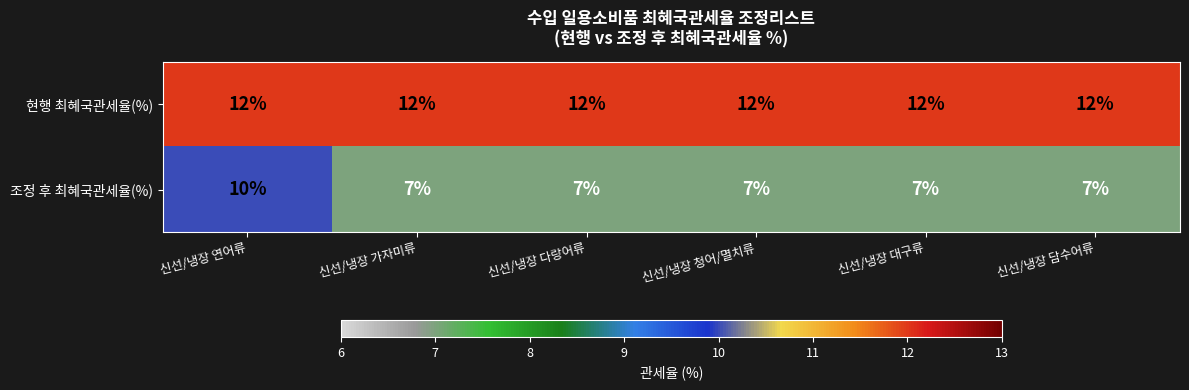

The value of 조정 후 최혜국관세율(%) at 신선/냉장 다랑어류 is 3. True or false?

False